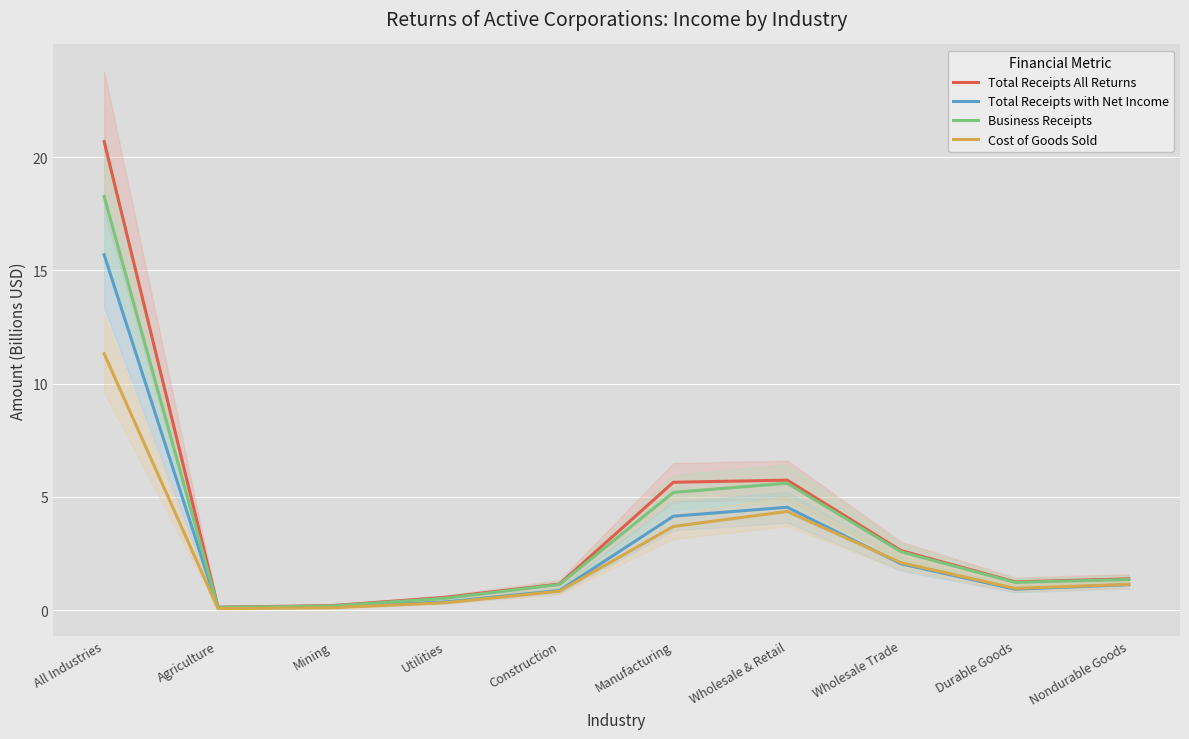

The value of Business Receipts at Manufacturing is 1.1. True or false?

False